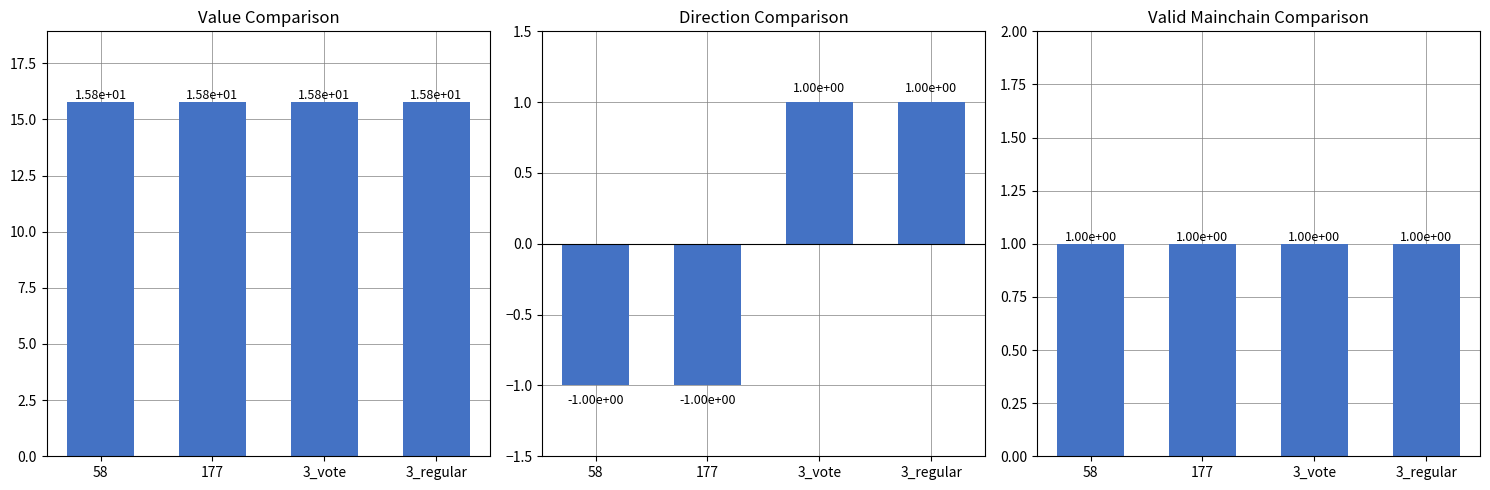

Which has a higher value, 177 or 58?

177